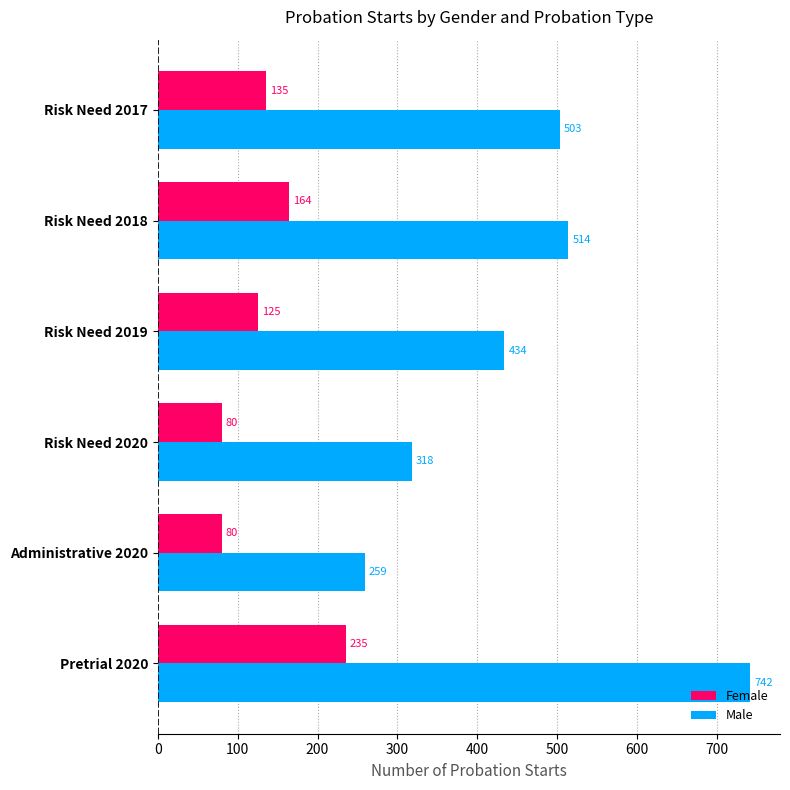

Which series changed the most between Risk Need 2019 and Pretrial 2020?

Male